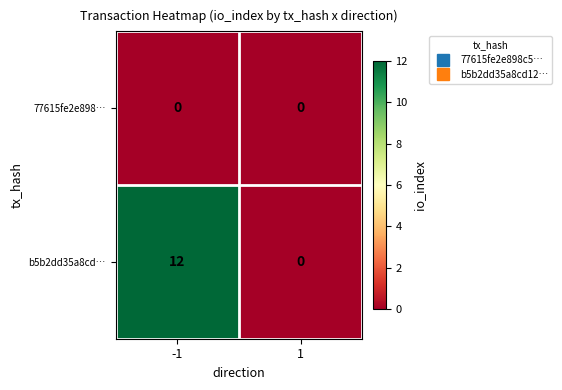

Rank the series by their average value, from highest to lowest.

b5b2dd35a8cd…, 77615fe2e898…